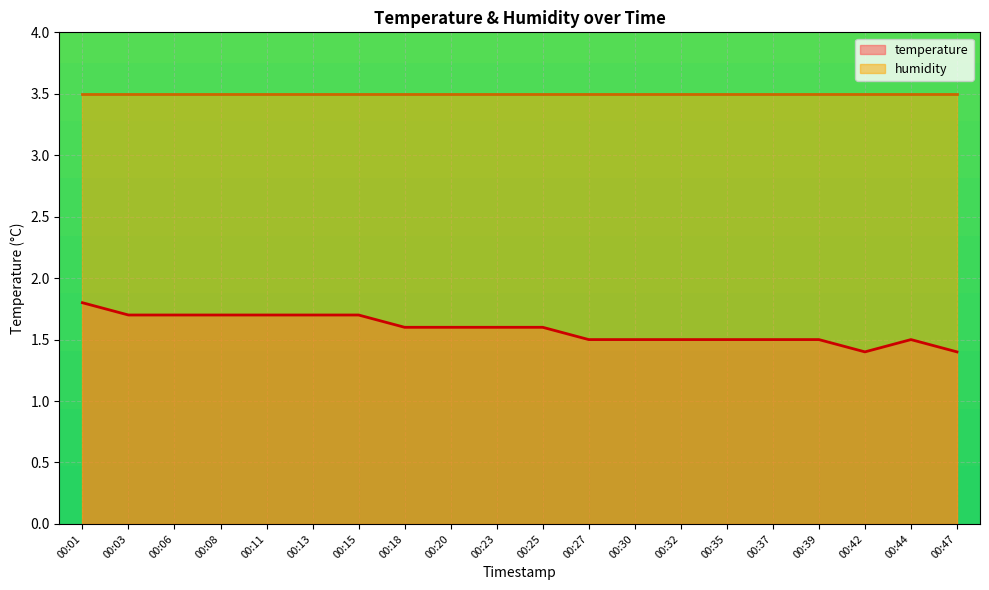

How many categories are shown in the chart?

20